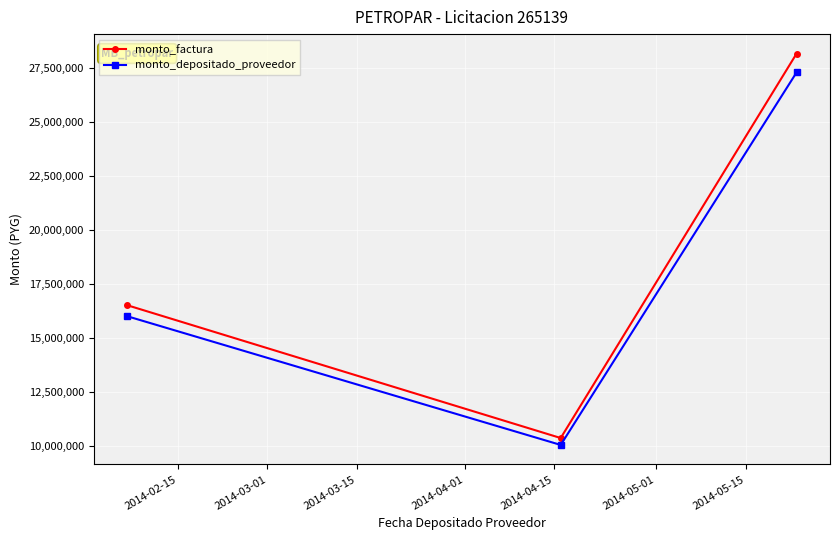

What is the value of the monto_factura point at the 2nd from the left?

10350000